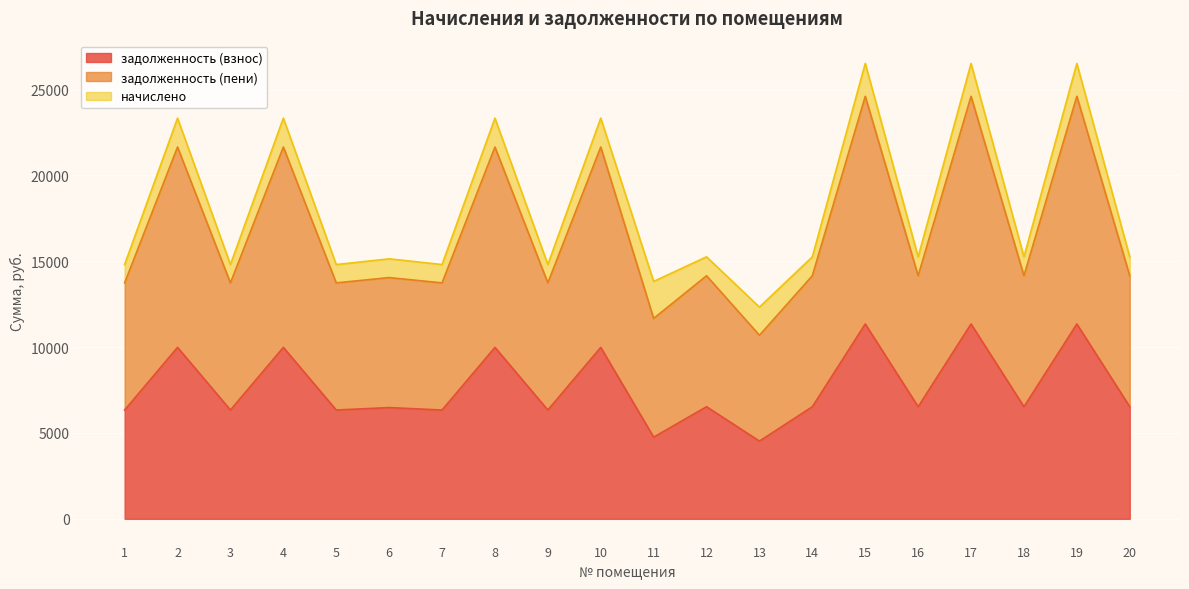

True or false: задолженность (пени) has more than 2 points higher than both neighbors.

True